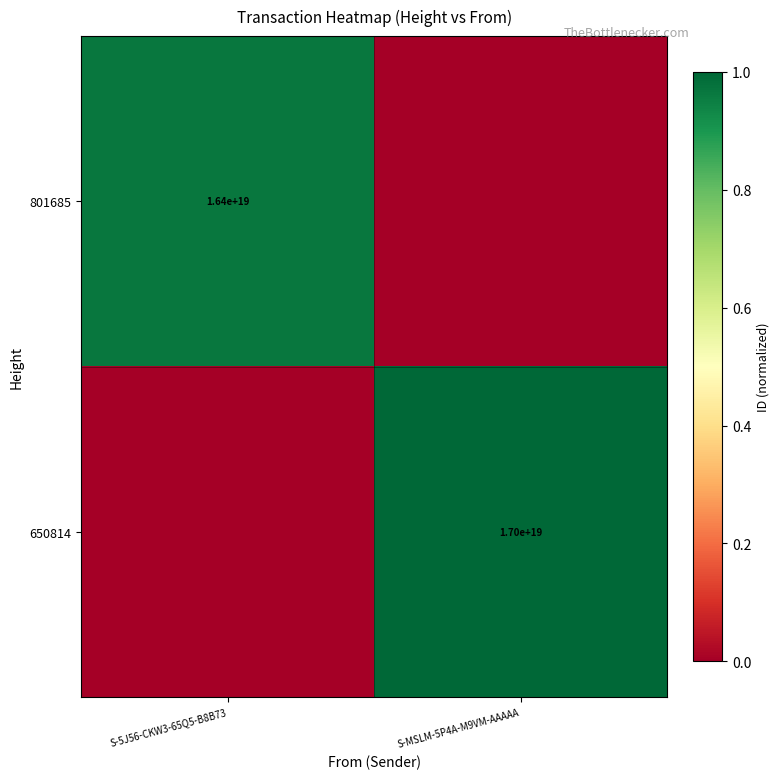

What is the total value across all series at S-MSLM-5P4A-M9VM-AAAAA?

1.0